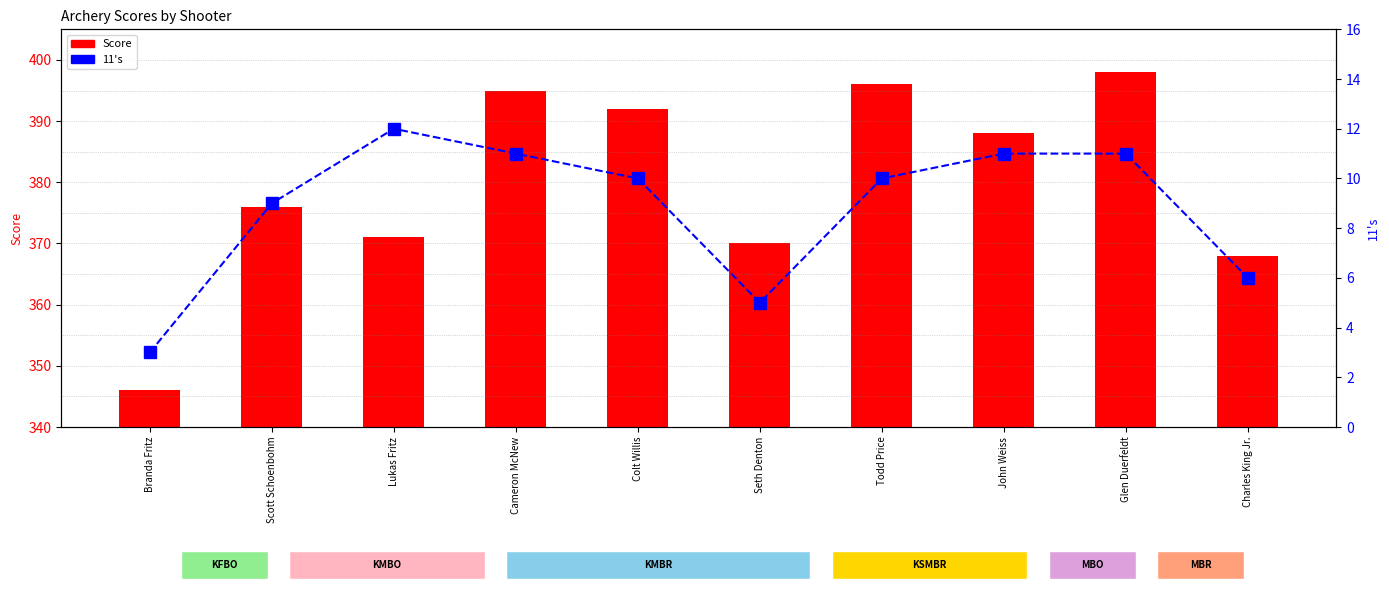

What is the highest value of the Score series?

398